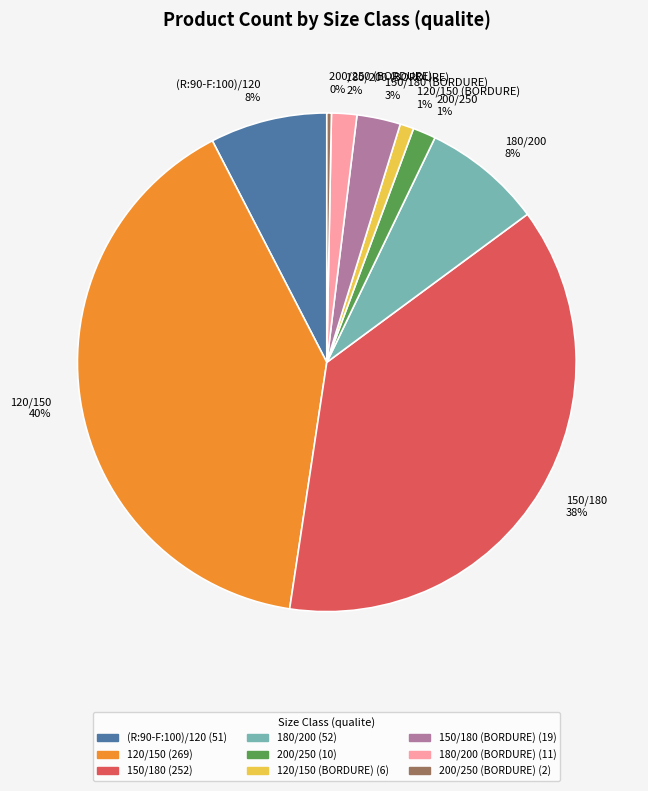

Do 120/150 (BORDURE) and 150/180 together represent more than half of the pie?

No